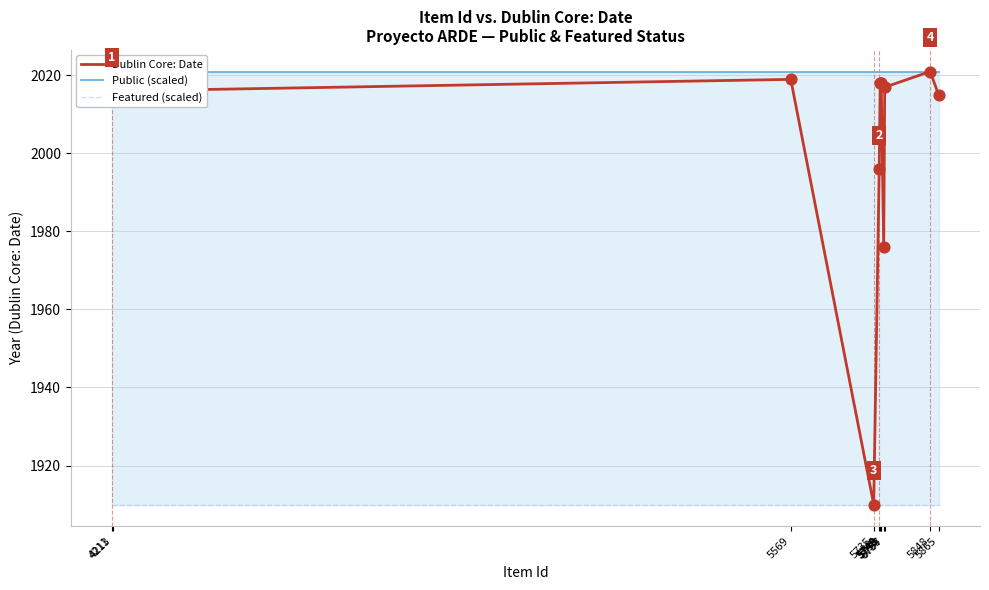

Which series has the widest spread of Y values?

Dublin Core: Date